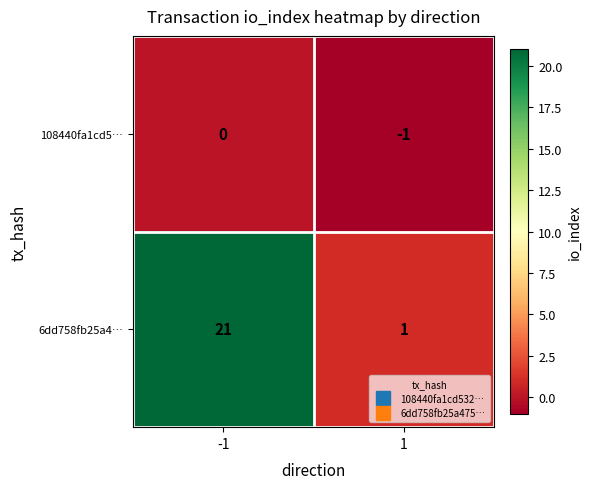

What is the difference between the 6dd758fb25a4… values at 1 and -1?

20